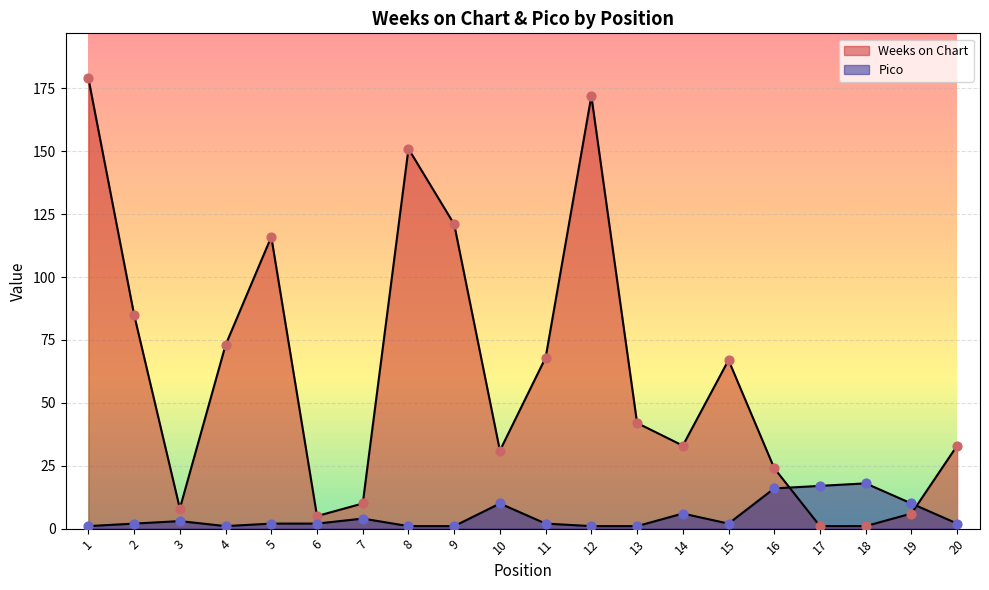

What is the total value across all series at 8?

152